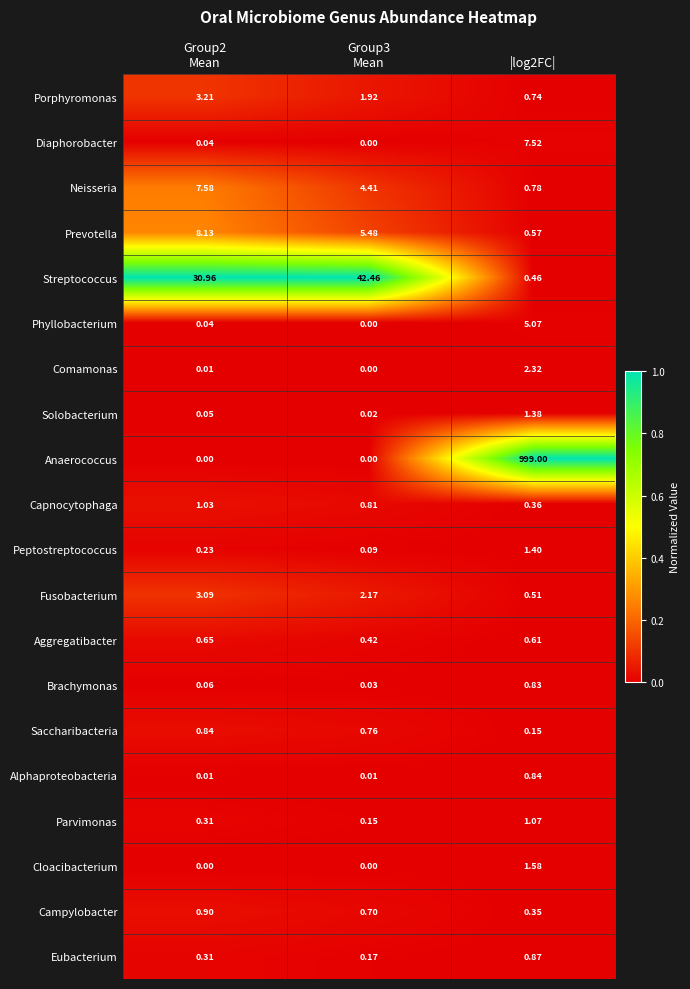

Which series has the largest total across all categories?

Anaerococcus